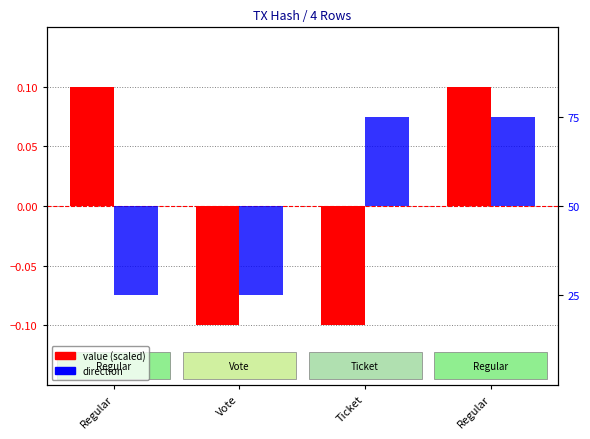

Reading left to right, transcribe all the data shown in this chart.

value (scaled): Regular=0.1	Vote=-0.1	Ticket=-0.1	Regular=0.1
direction: Regular=-25.0	Vote=-25.0	Ticket=25.0	Regular=25.0